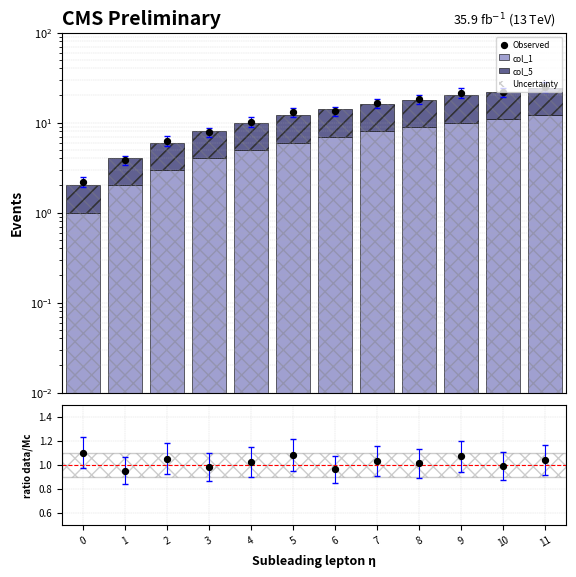

Which series contains the highest Y value?

Observed